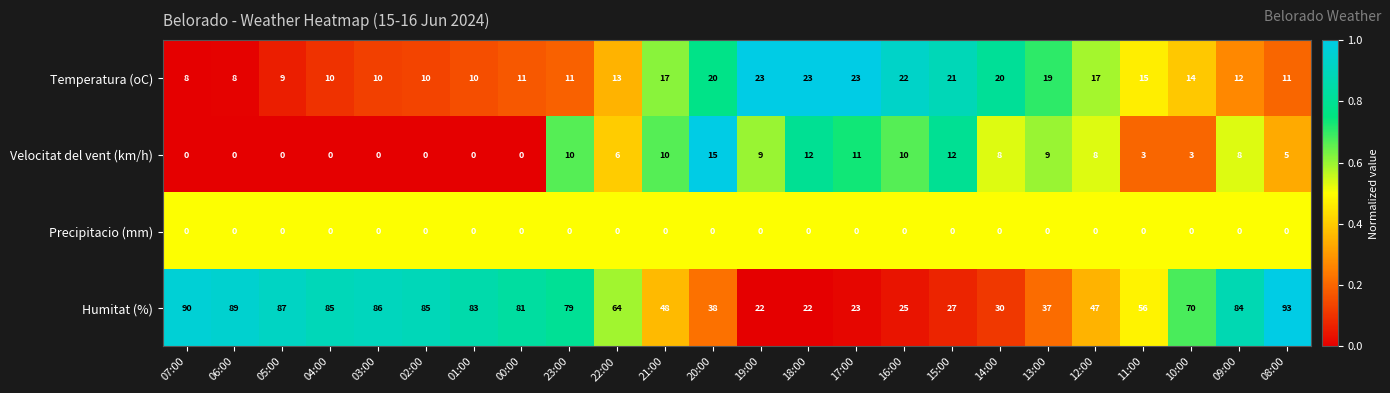

The value of Velocitat del vent (km/h) at 20:00 is 24. True or false?

False